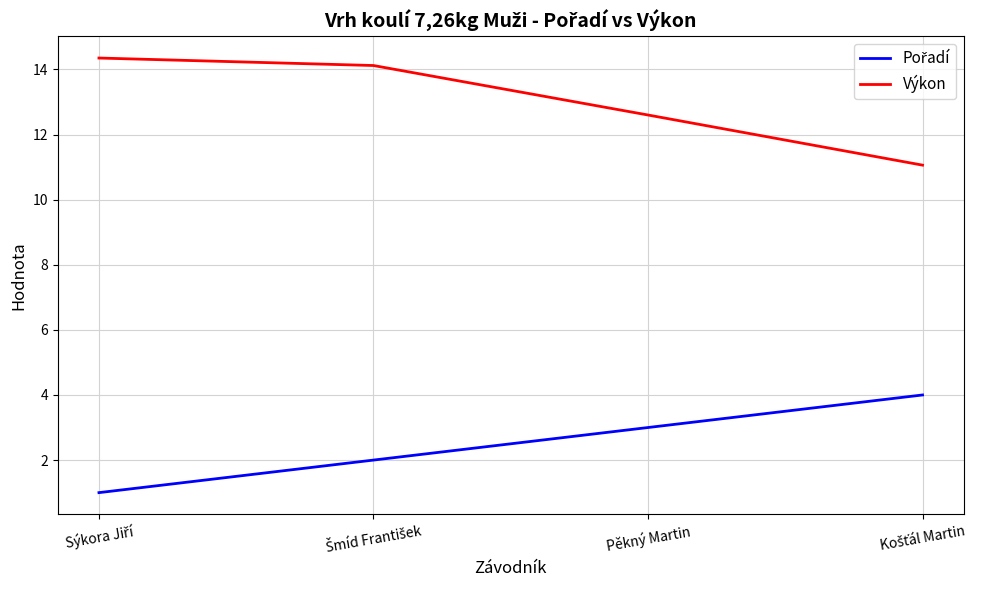

True or false: Výkon has more than 0 points higher than both neighbors.

False